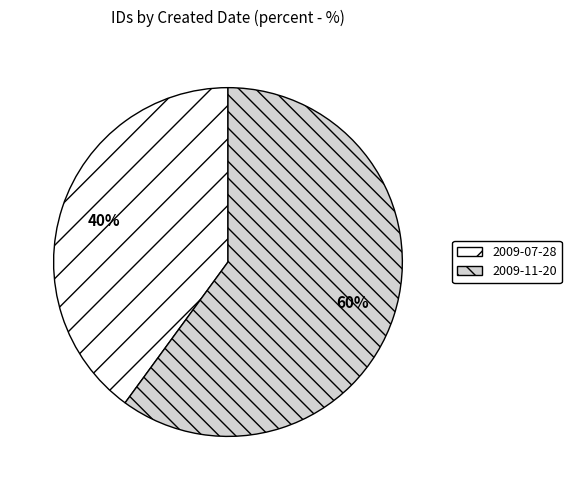

Do 2009-07-28 and 2009-11-20 together represent more than half of the pie?

Yes